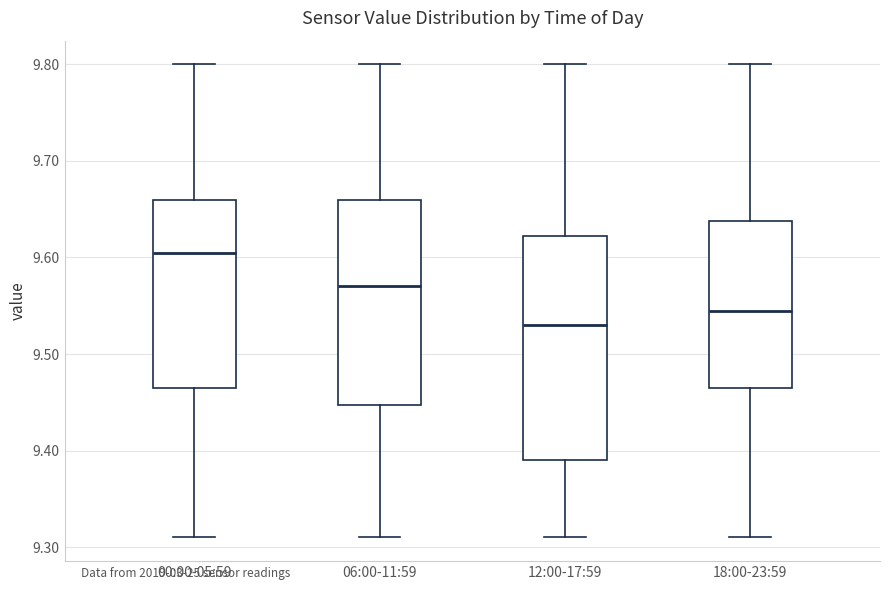

Which box is the tallest, from its lower edge to its upper edge?

12:00-17:59